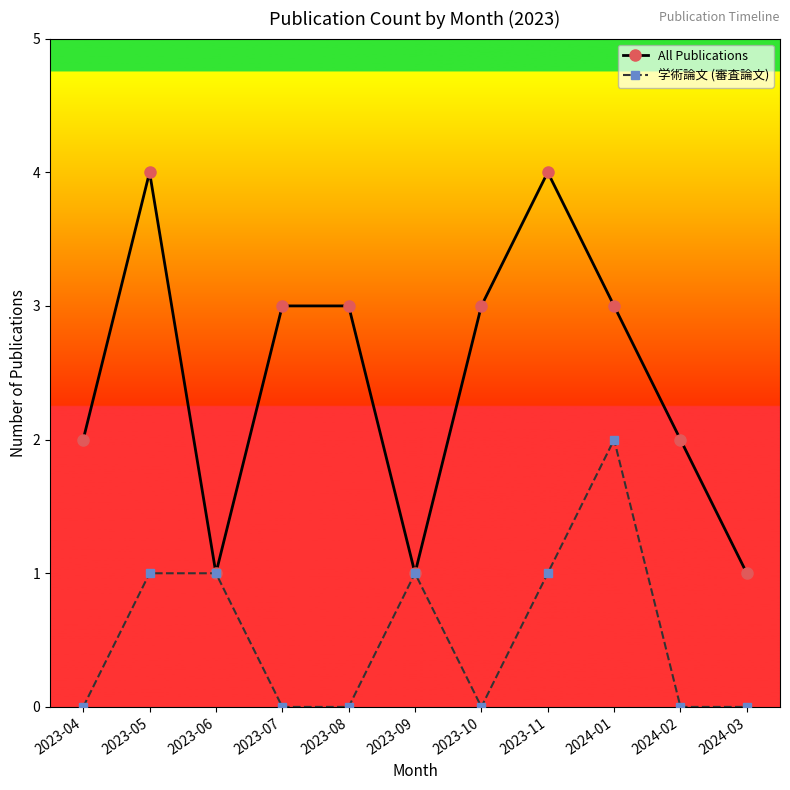

What is the difference between the highest and lowest values at 2023-07?

3